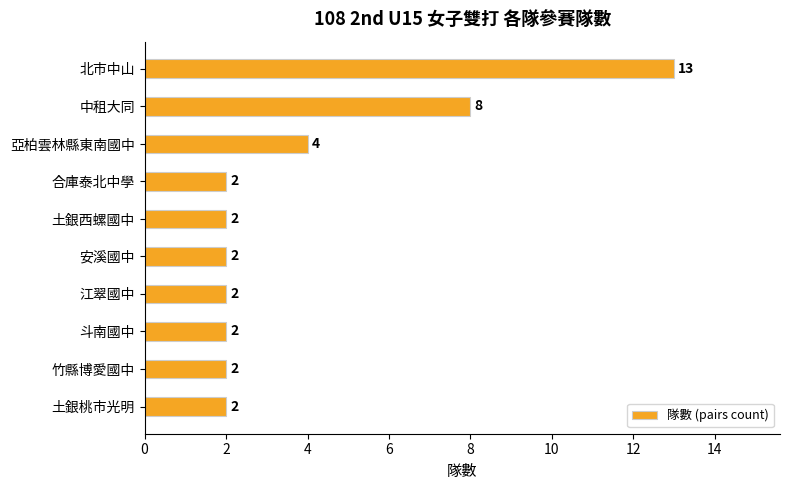

True or false: the data shows 3 at 斗南國中.

False